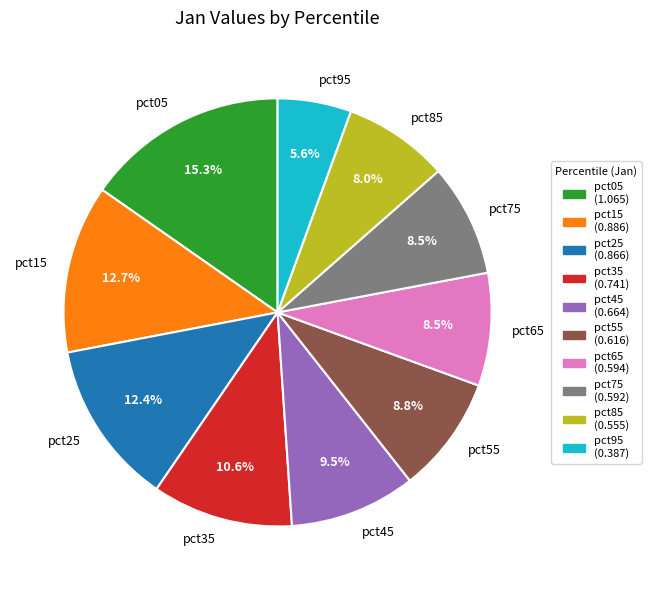

Which has a higher value, pct35 or pct95?

pct35